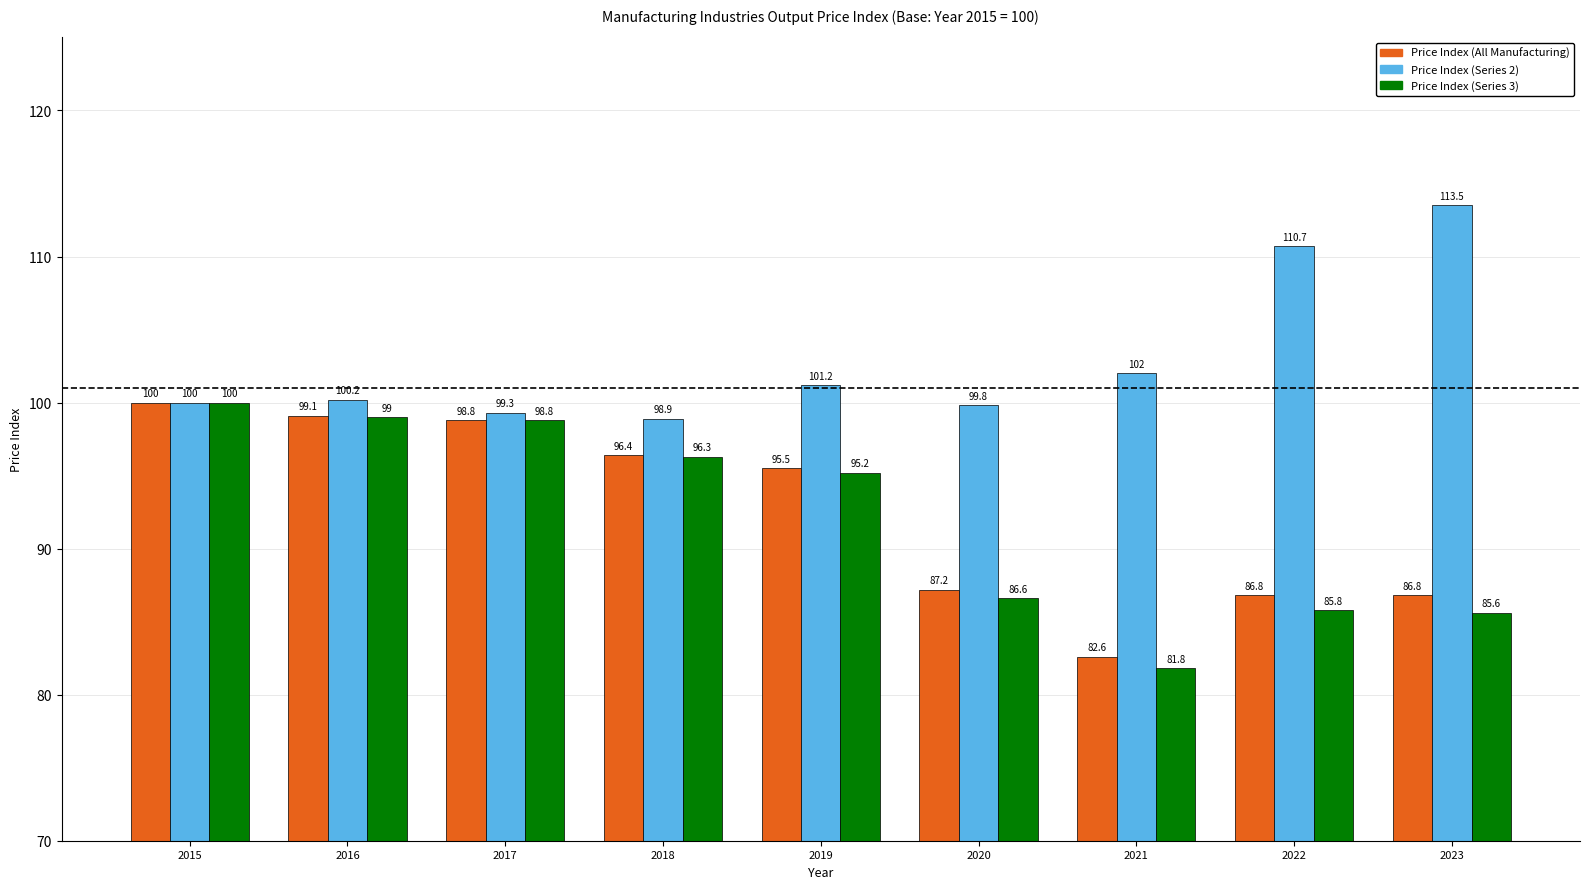

What is the difference between the highest and lowest values at 2020?

13.2